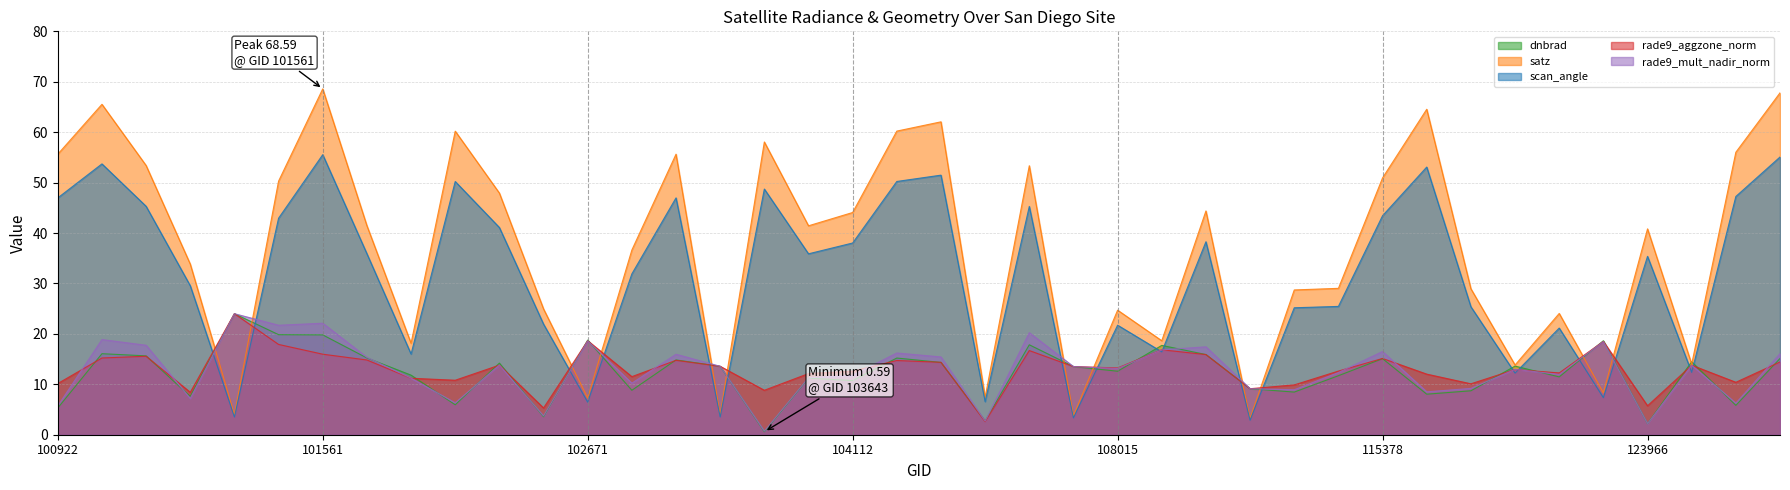

Between which two adjacent categories do rade9_aggzone_norm and satz first intersect?

101181 and 101304